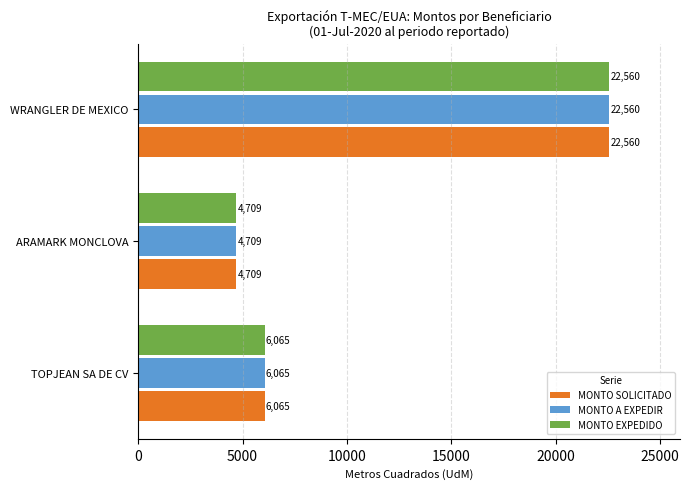

What is the greatest value displayed?

22560